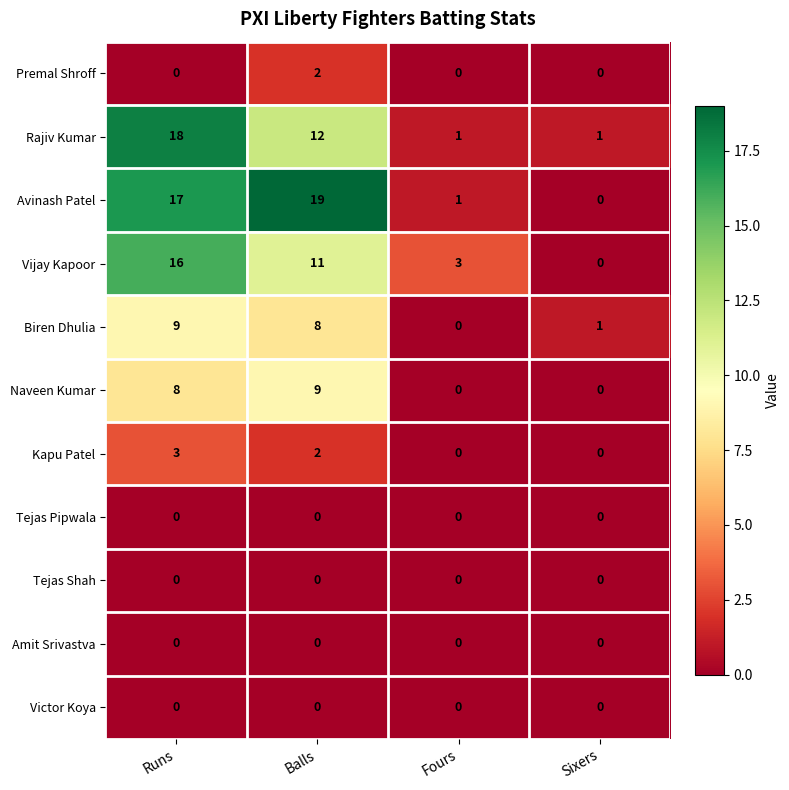

The Vijay Kapoor series shows 16 at Runs. True or false?

True